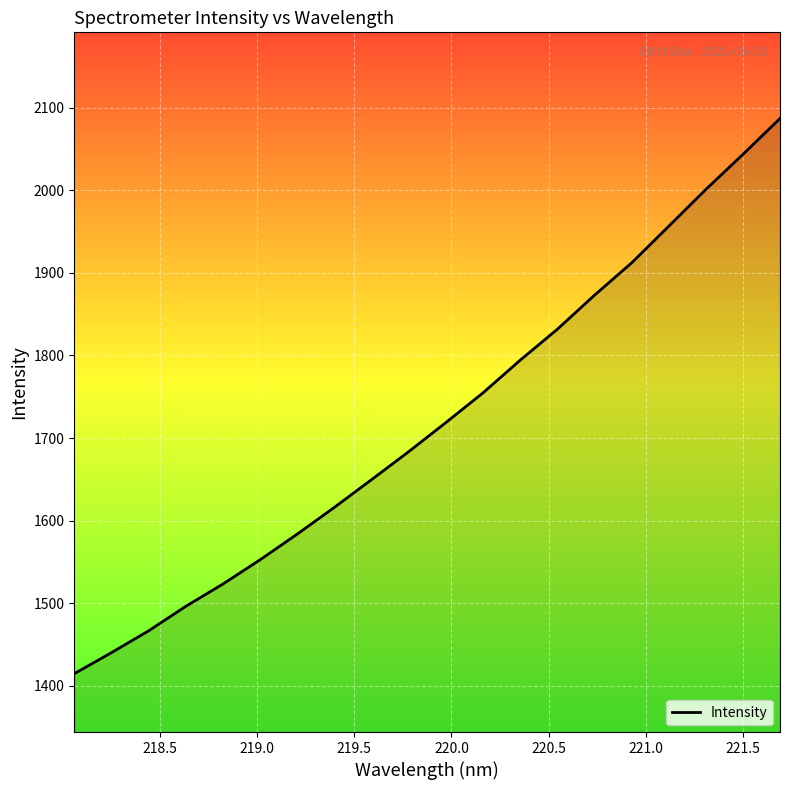

What is the greatest value displayed?

2087.2